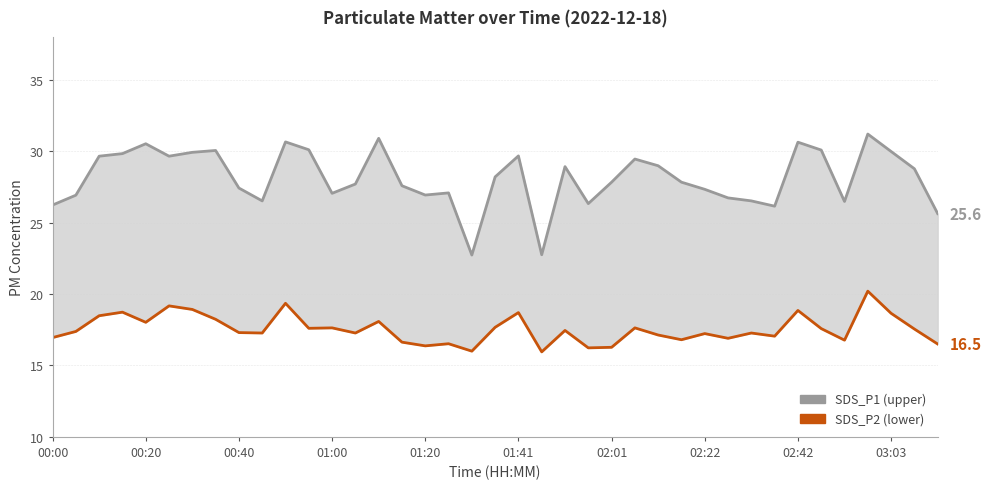

List the series in order of their overall mean, highest first.

SDS_P1 (upper), SDS_P2 (lower)